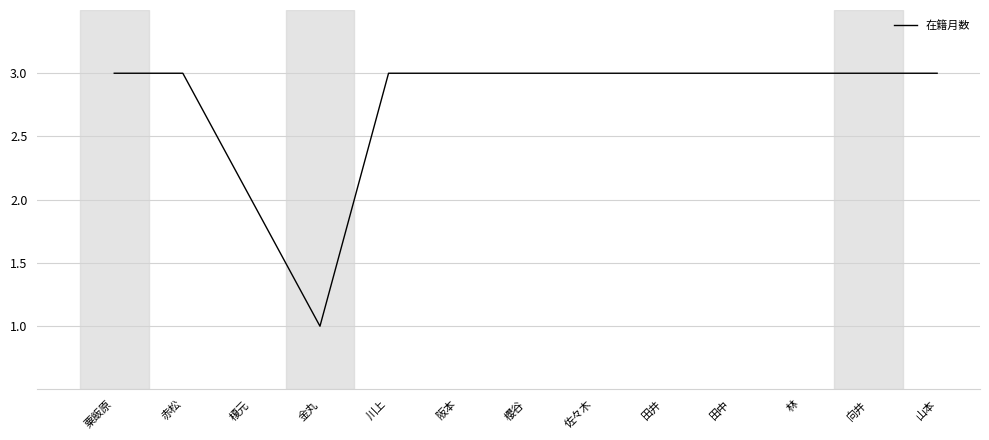

Which label corresponds to the smallest value in the chart?

金丸